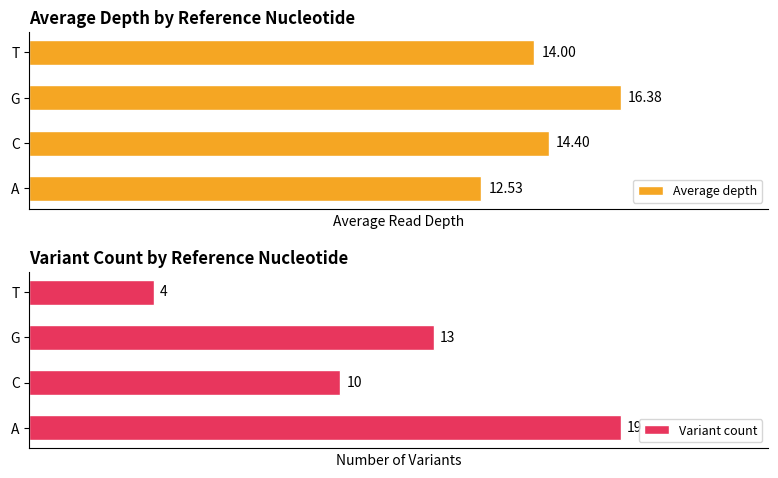

What is the maximum value shown in the chart?

19.0